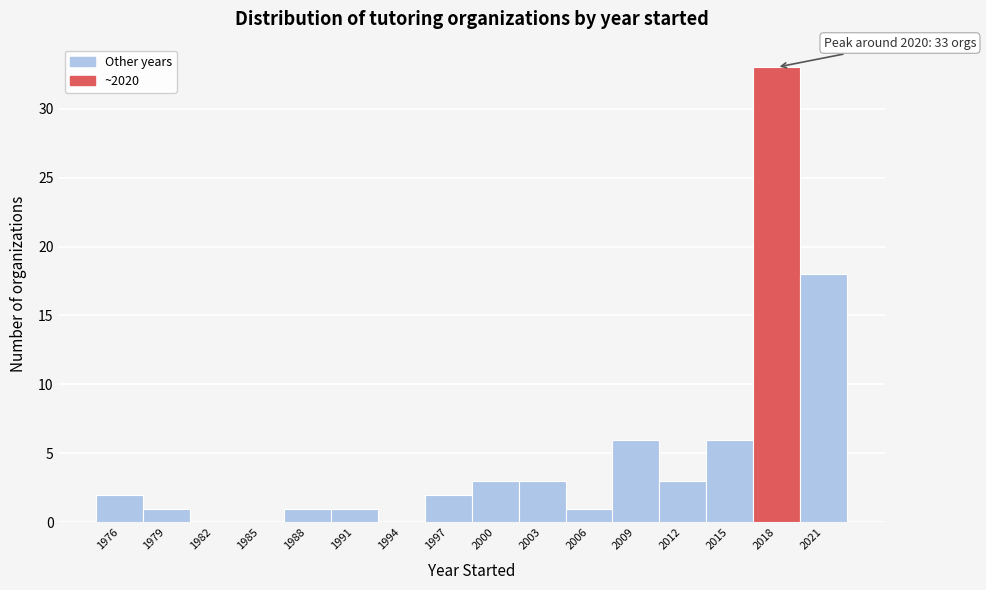

Reading right to left, what are all the values shown in this chart?

2021=18	2018=33	2015=6	2012=3	2009=6	2006=1	2003=3	2000=3	1997=2	1994=0	1991=1	1988=1	1985=0	1982=0	1979=1	1976=2